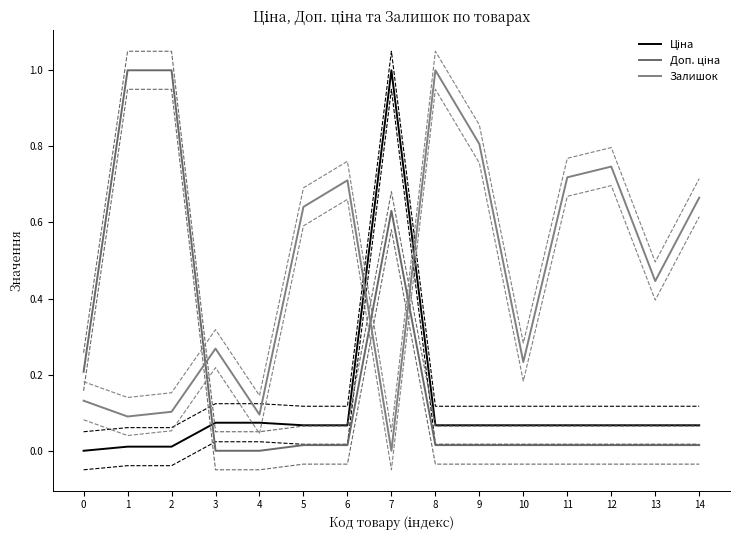

Rank the series at 3 from highest to lowest value.

Залишок, Ціна, Доп. ціна